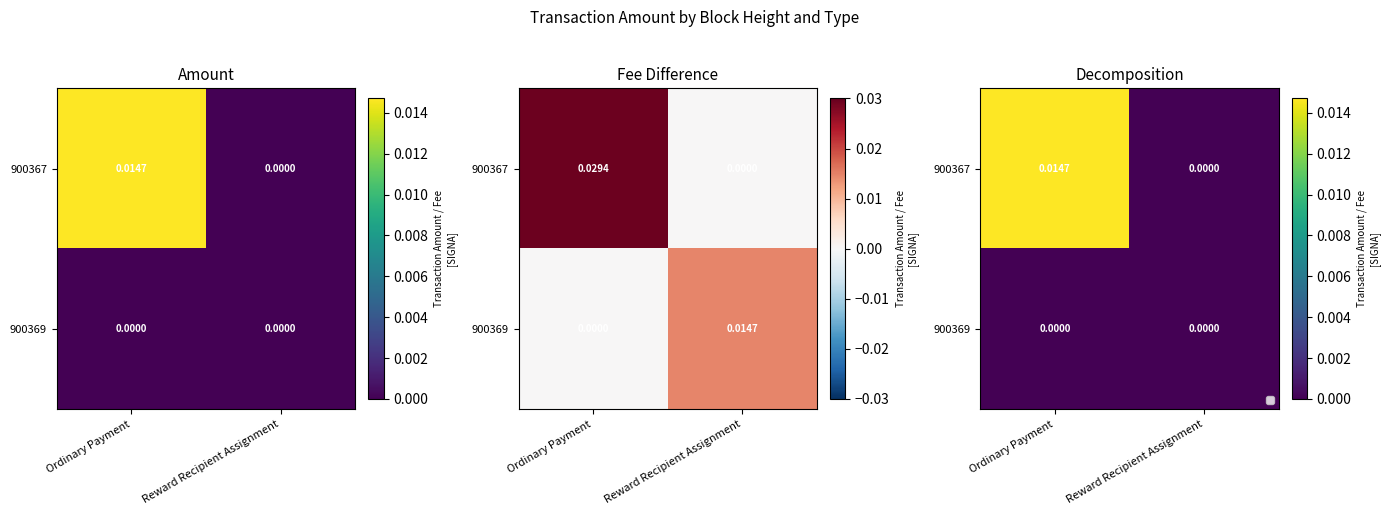

True or false: 900369 has a value of 0.0 at Reward Recipient Assignment.

True